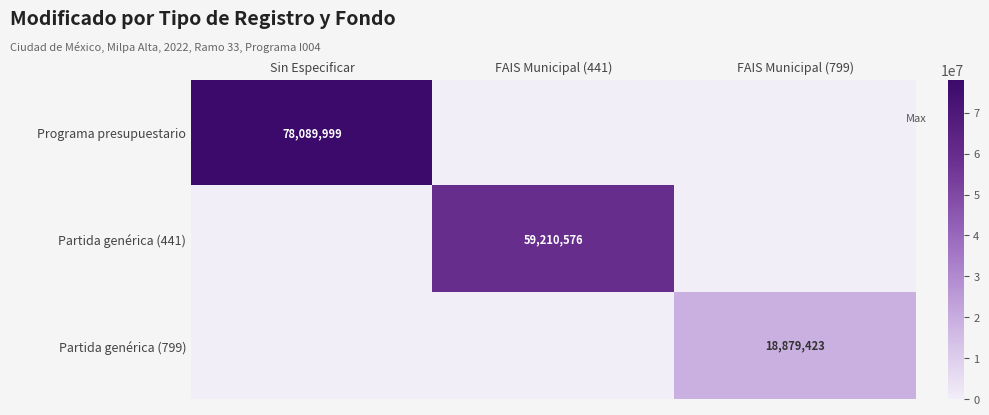

The value of Programa presupuestario at Sin Especificar is 78089999. True or false?

True